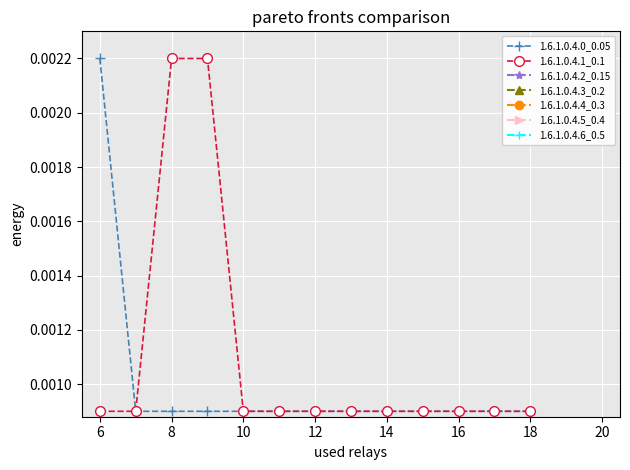

At how many categories does at least one series exceed 0?

13